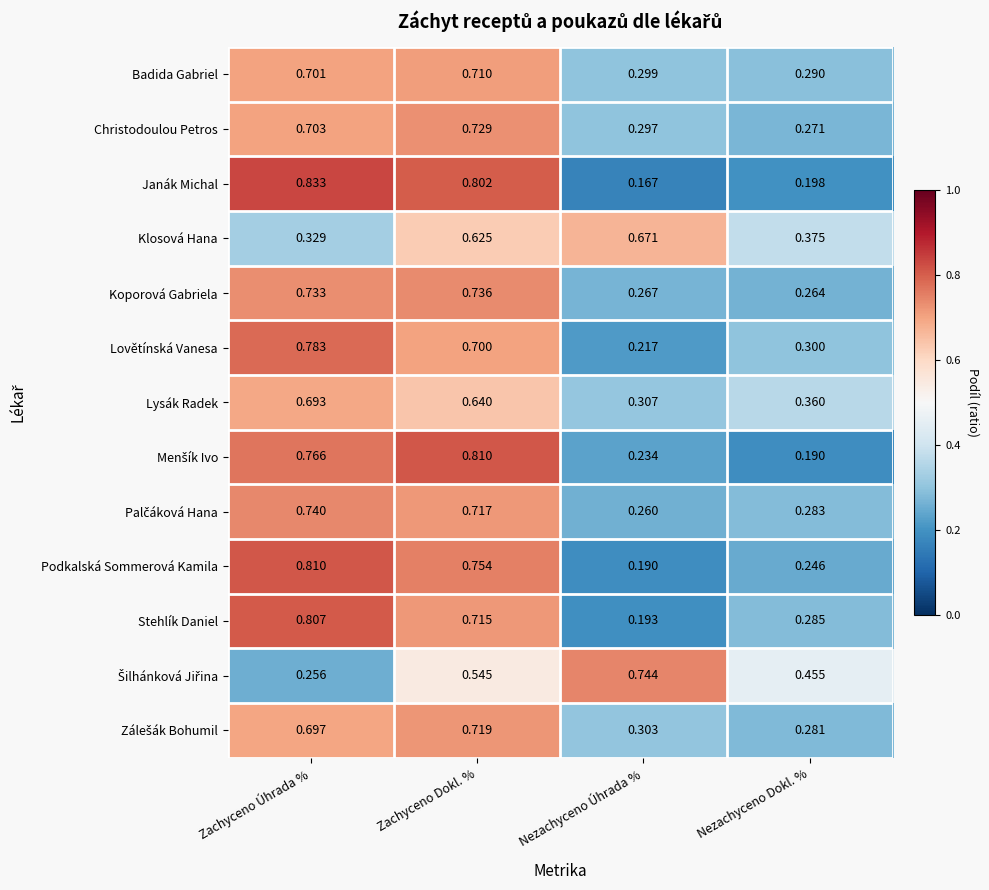

Rank the categories by Koporová Gabriela value from highest to lowest.

Zachyceno Dokl. %, Zachyceno Úhrada %, Nezachyceno Úhrada %, Nezachyceno Dokl. %